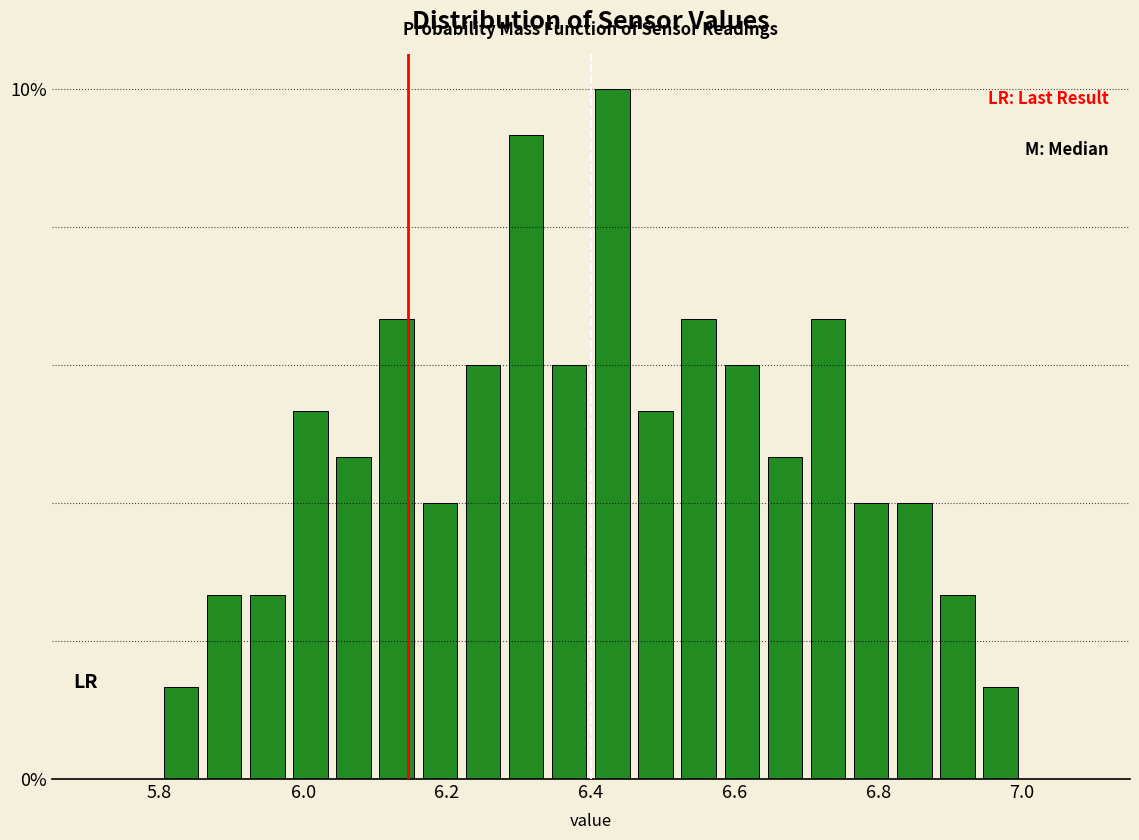

Read against the x-axis, roughly where is the centre of the tallest bar?

6.44